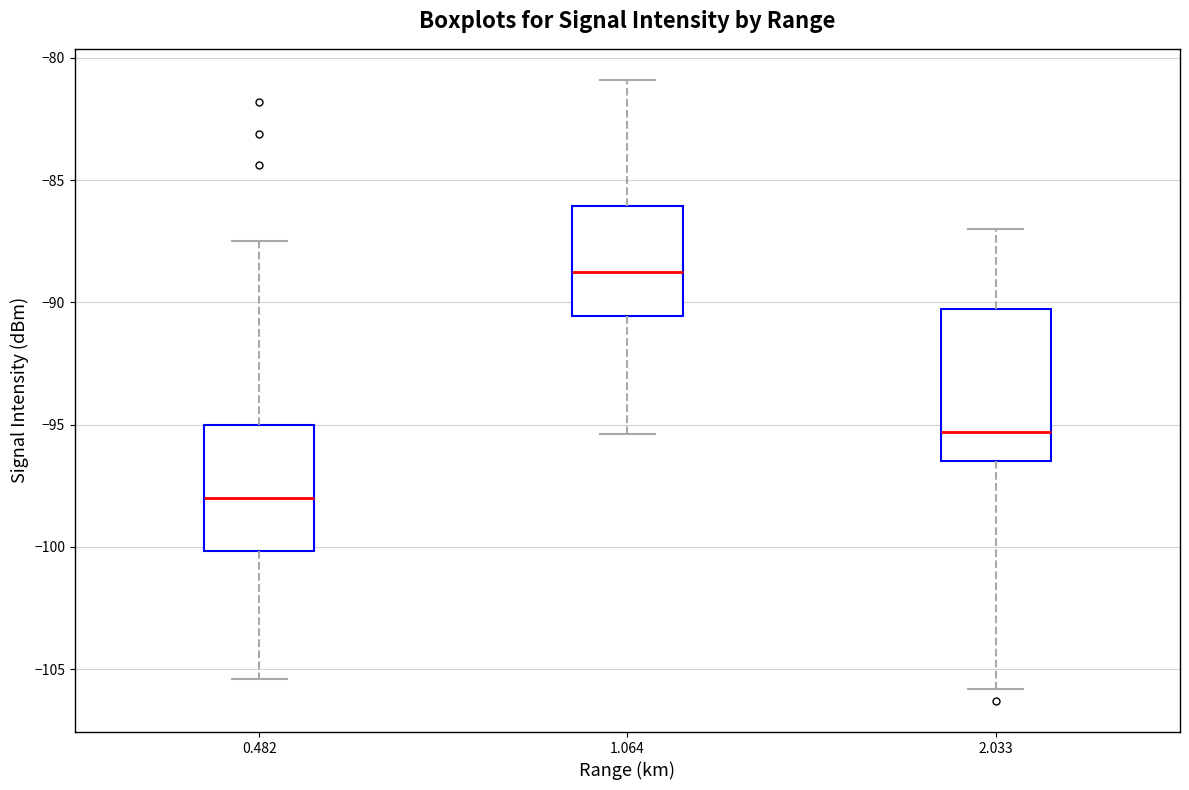

Reading left to right, transcribe this box plot: for each box, give where its median line is, the range the box spans, and where its two whiskers end, as read against the y-axis. The values are not printed on the chart, so give them approximately, as read against the axis.

0.482: median -98.0, box -100.0 to -95.0, whiskers -105.5 to -87.5
1.064: median -88.5, box -90.5 to -86.0, whiskers -95.5 to -81.0
2.033: median -95.5, box -96.5 to -90.5, whiskers -106.0 to -87.0